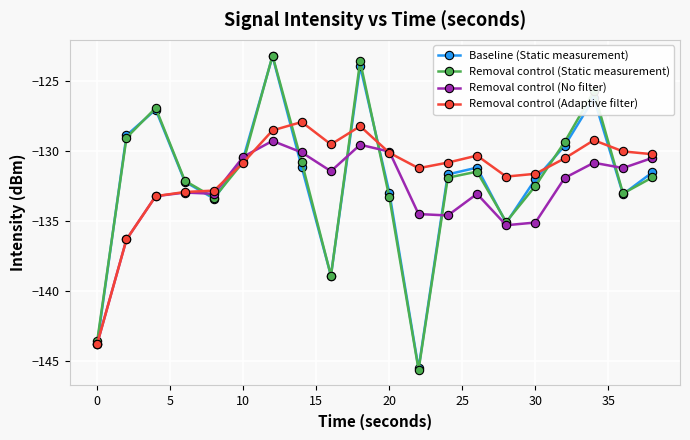

Which series ends up on top after the final intersection of Removal control (Static measurement) and Removal control (Adaptive filter)?

Removal control (Adaptive filter)